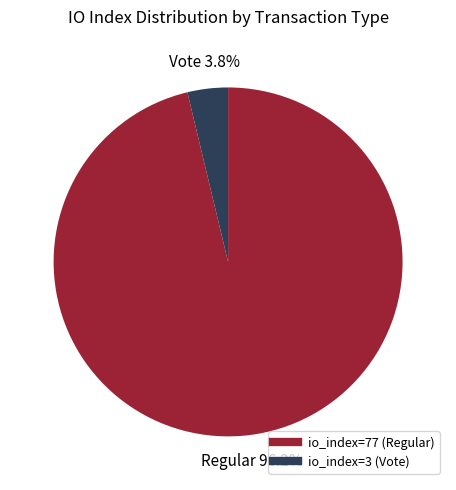

How many slices are in this pie chart?

2